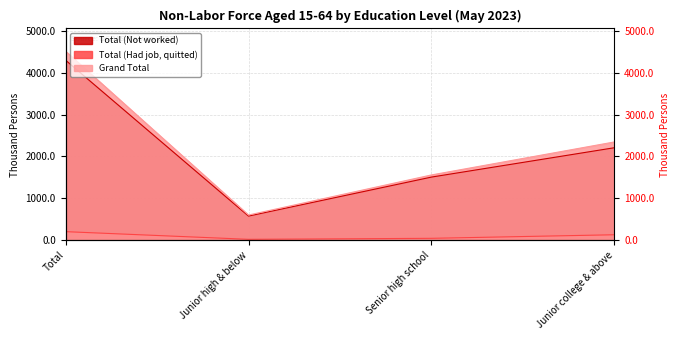

Reading left to right, transcribe all the data shown in this chart.

Total (Not worked): Total=4296	Junior high & below=579	Senior high school=1509	Junior college & above=2209
Total (Had job, quitted): Total=208	Junior high & below=25	Senior high school=49	Junior college & above=134
Grand Total: Total=4510	Junior high & below=604	Senior high school=1560	Junior college & above=2347